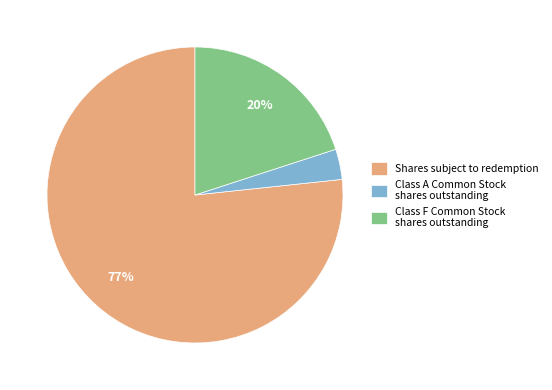

Which has a higher value, Class A Common Stock shares outstanding or Shares subject to redemption?

Shares subject to redemption